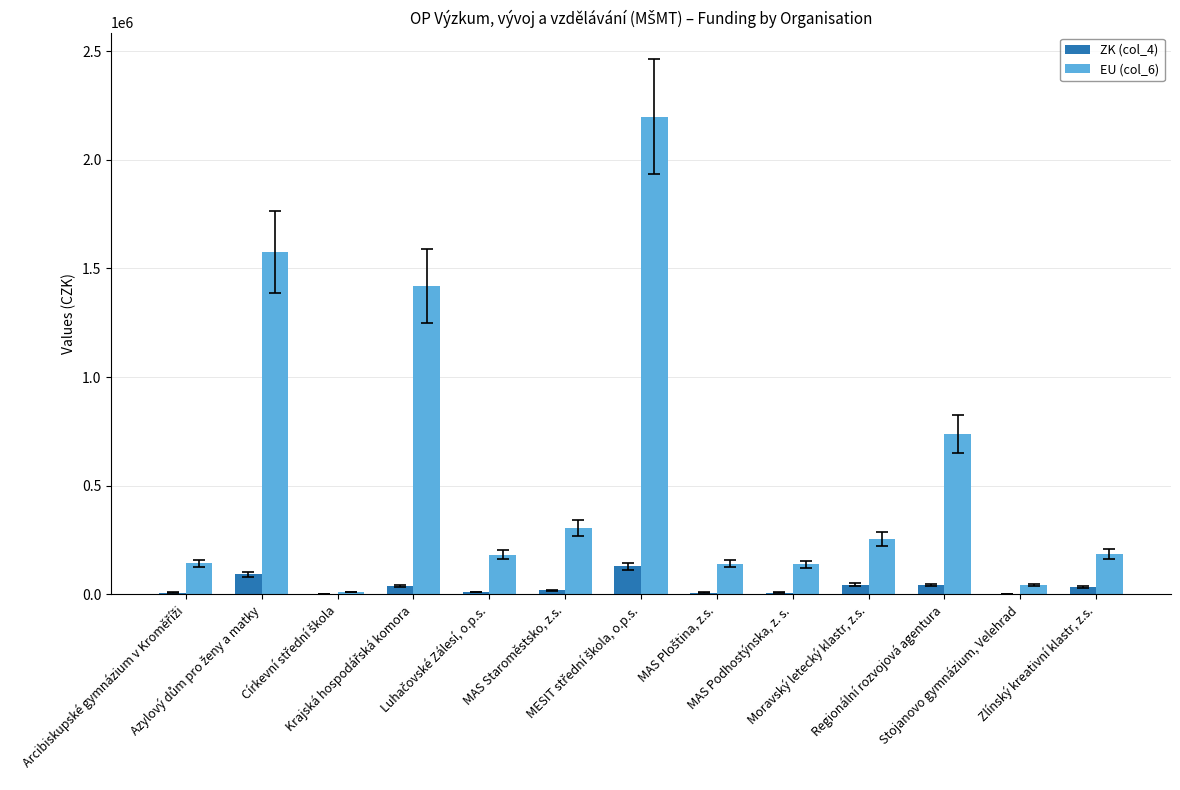

Which series has the largest total across all categories?

EU (col_6)